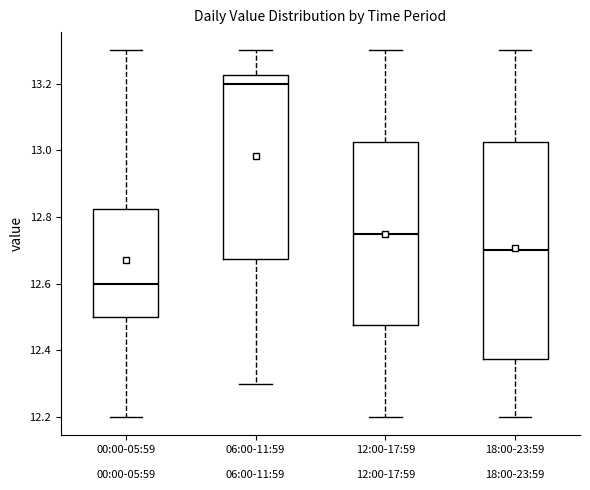

Which box has the highest median line?

06:00-11:59